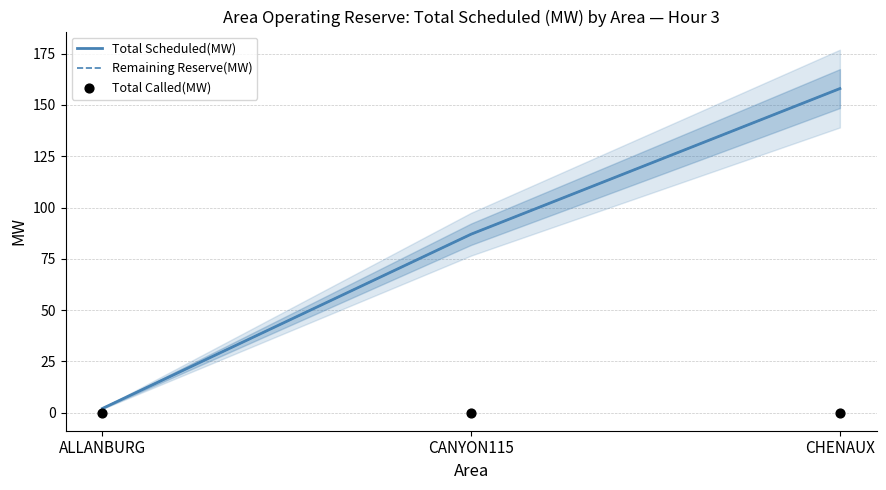

Which series has the largest total across all categories?

Total Scheduled(MW)